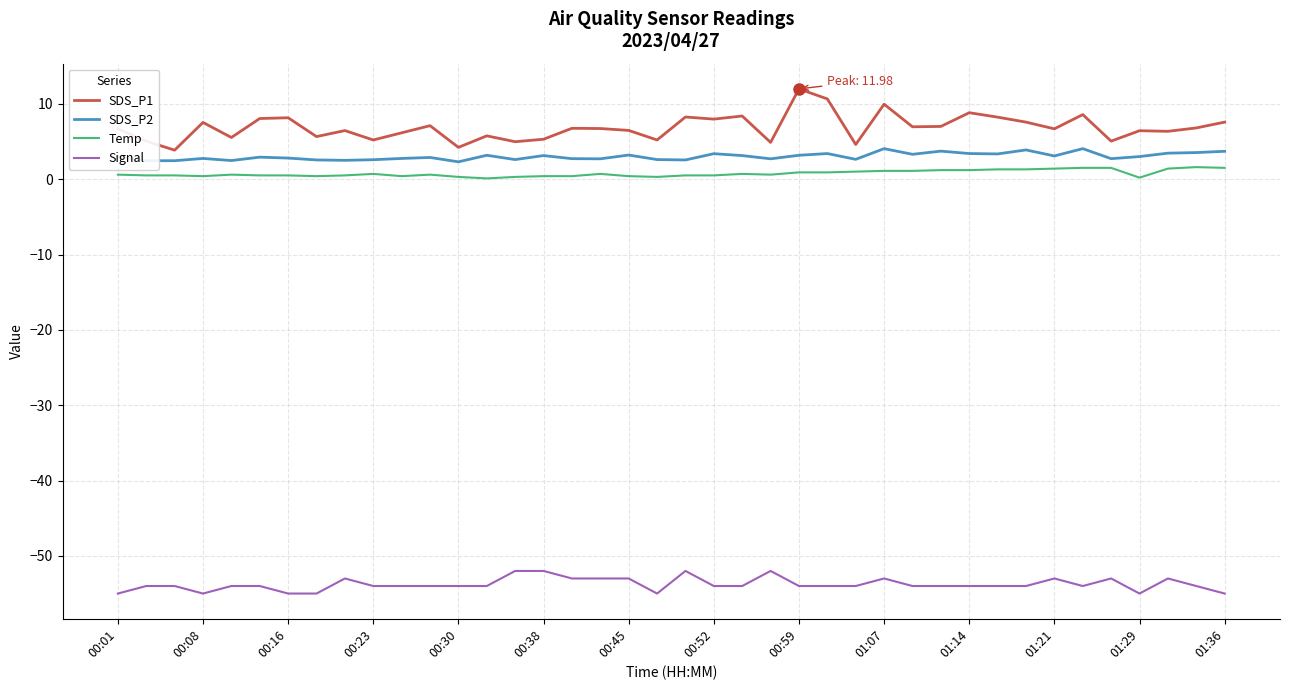

What is the highest value of the SDS_P1 series?

12.0